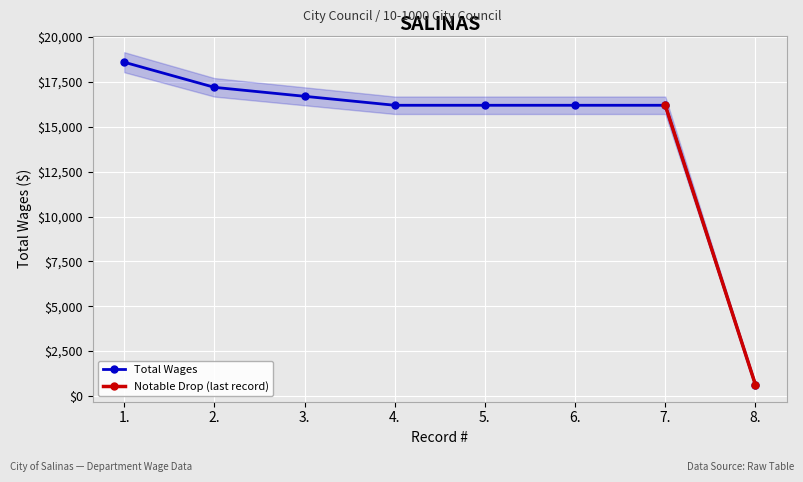

What is the label of the 7th point from the right?

2.